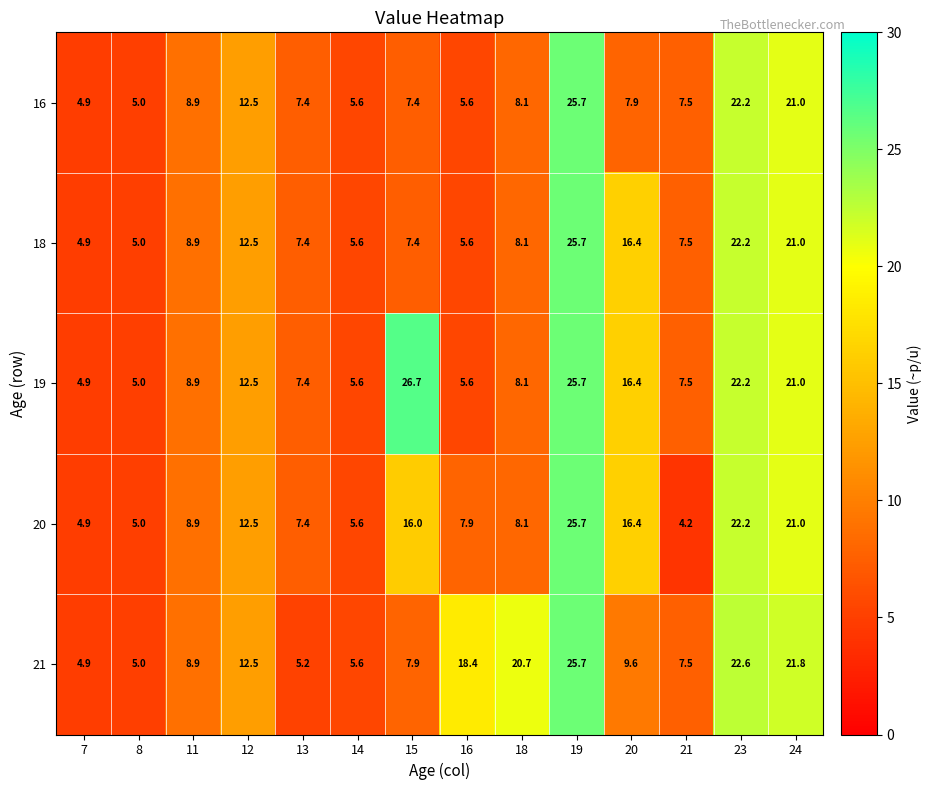

What is the total value across all series at 19?

128.5